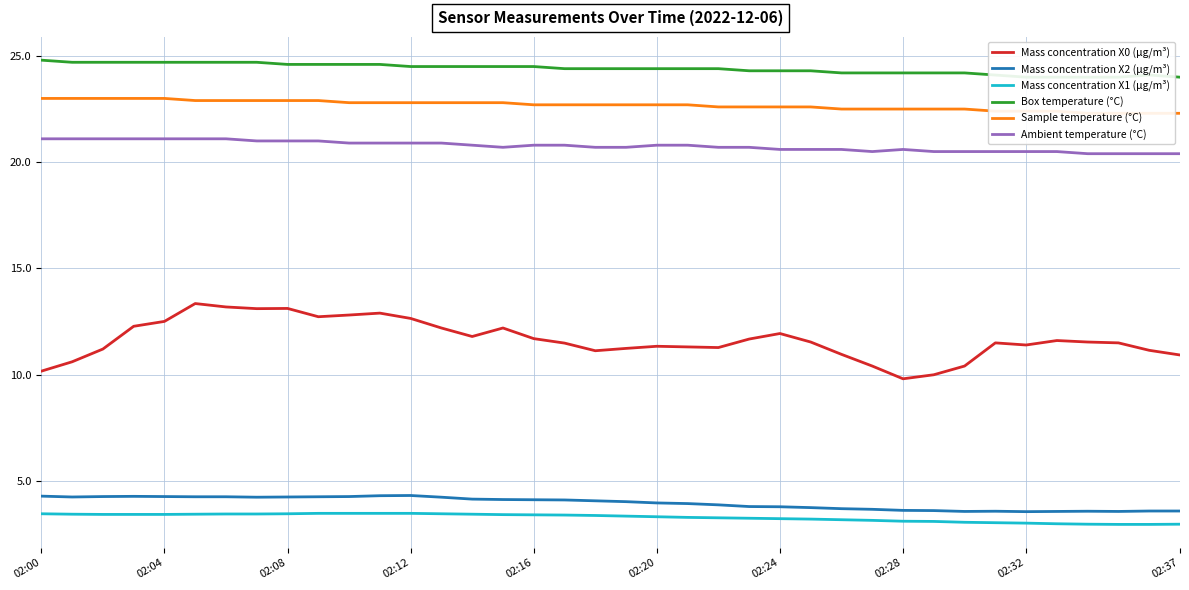

What is the label of the 11th point from the left?

10